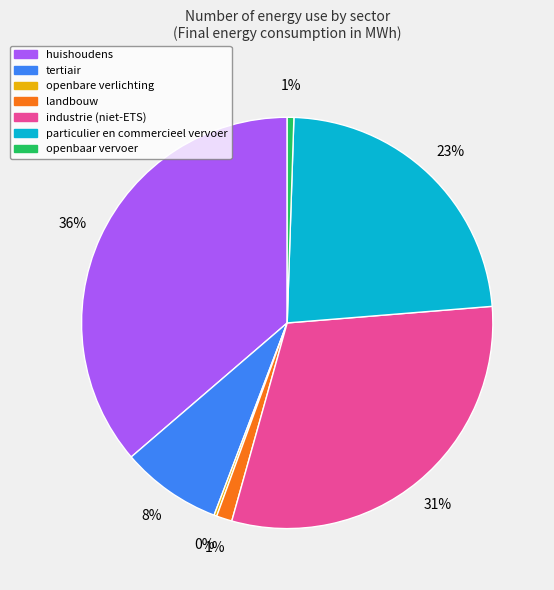

Does any single category account for the majority?

No